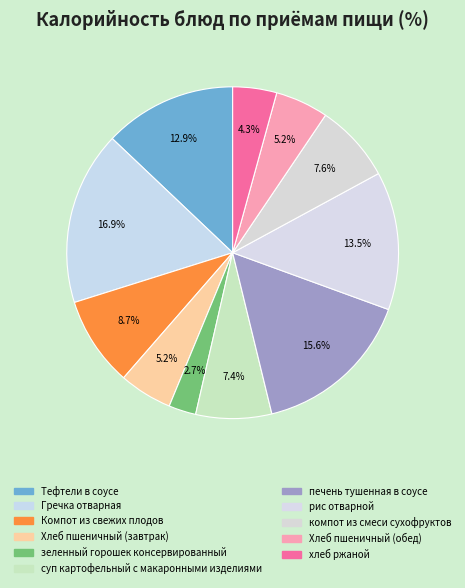

What percentage is the зеленный горошек консервированный slice, to the nearest percent?

3%